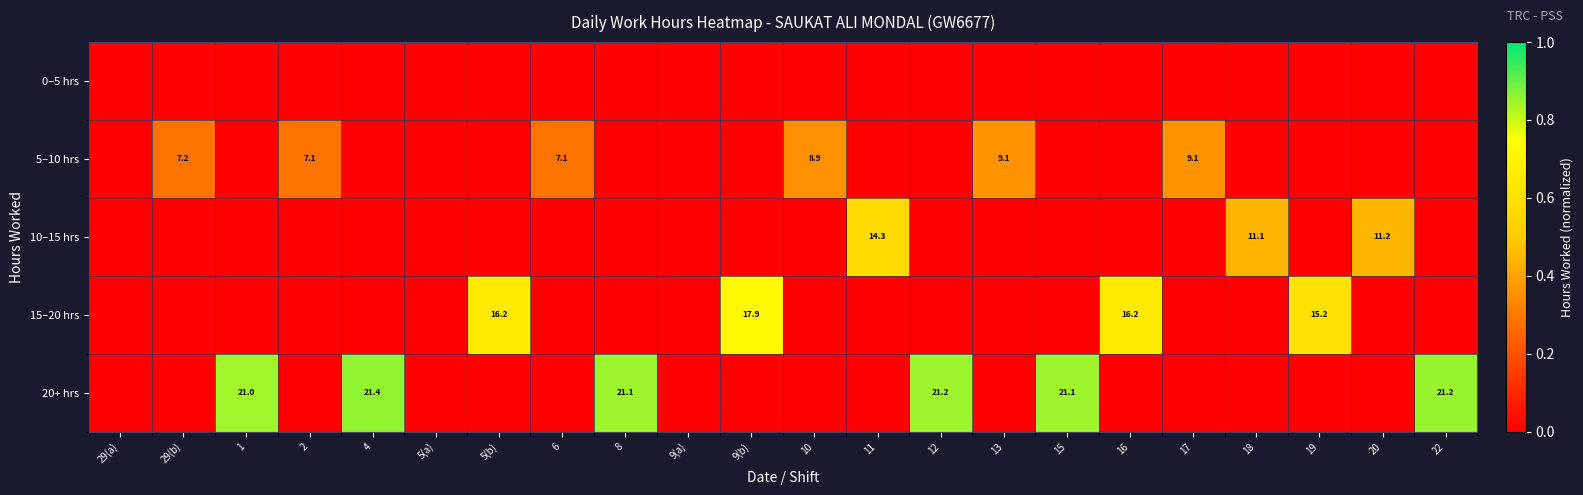

Is it true that 5–10 hrs equals 7.2 at 29(b)?

True